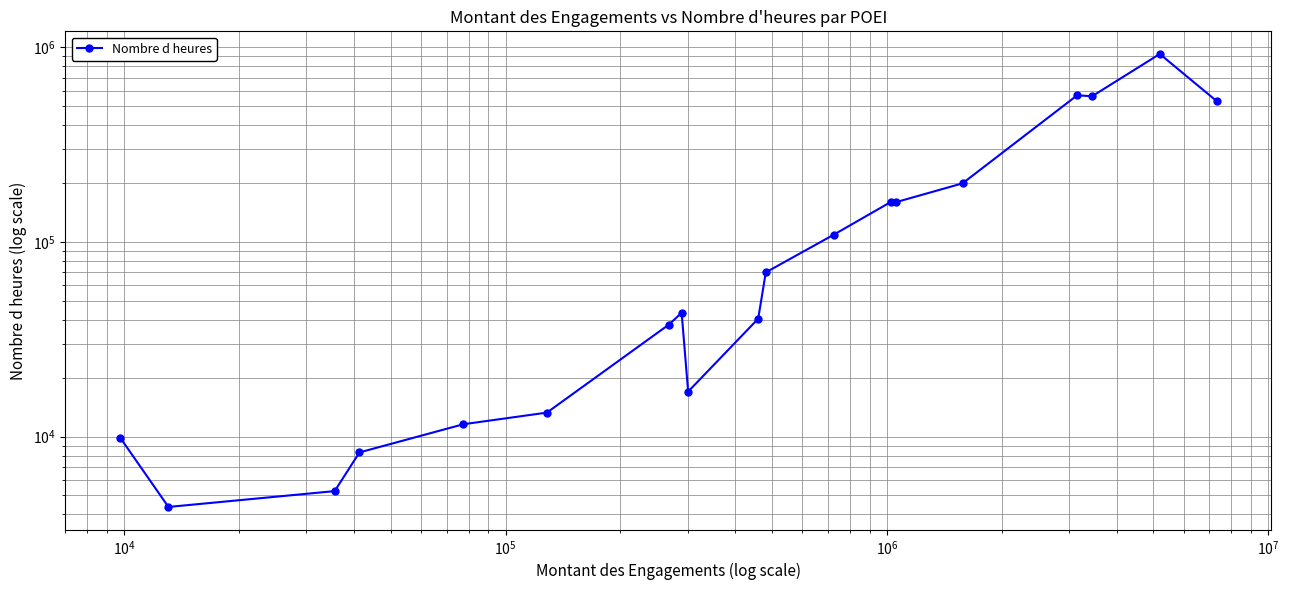

How many data points are less than 43293?

9